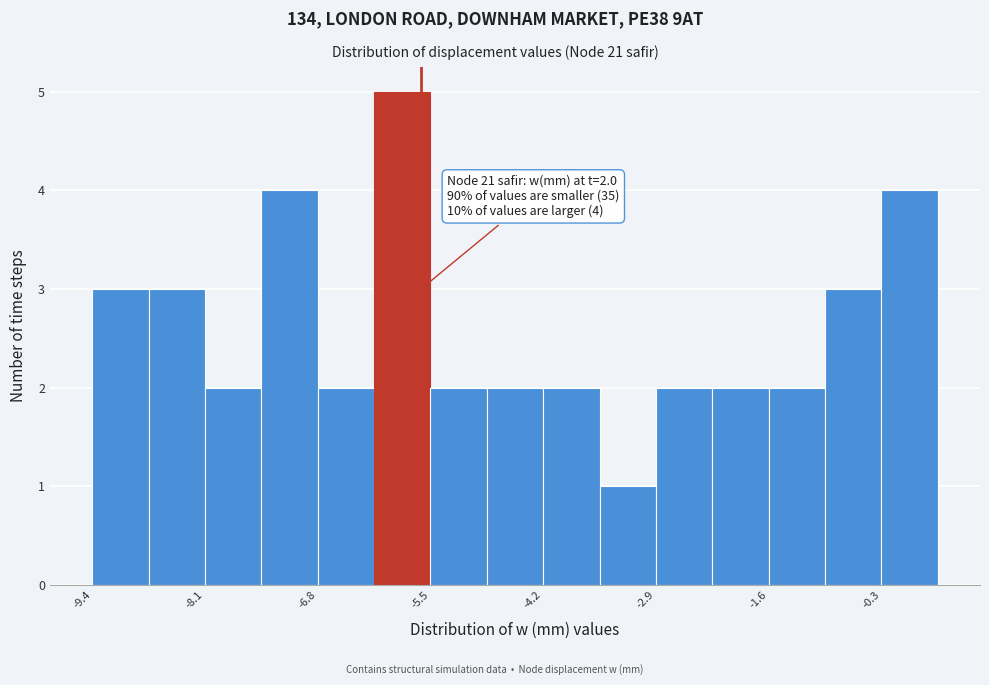

Around what value on the x-axis is the tallest bar? Give the approximate position of its centre, as read against the axis.

-5.8